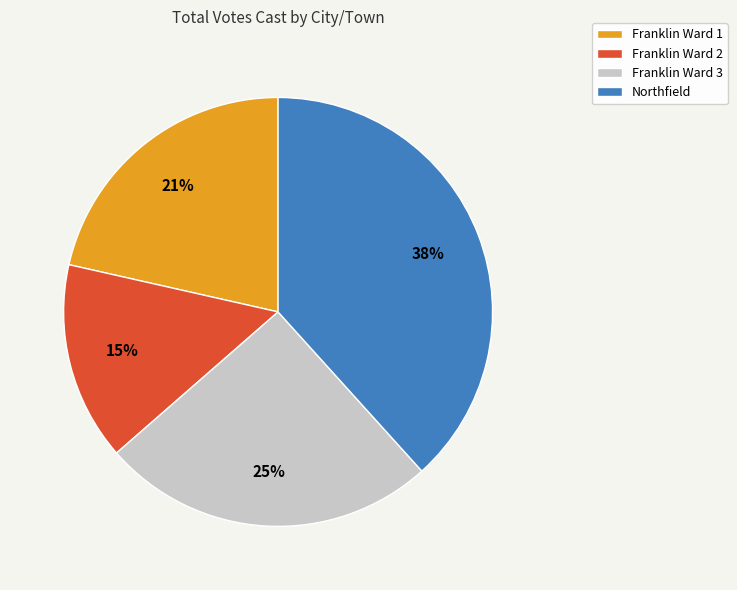

Does Franklin Ward 1 represent more than half of the total?

No